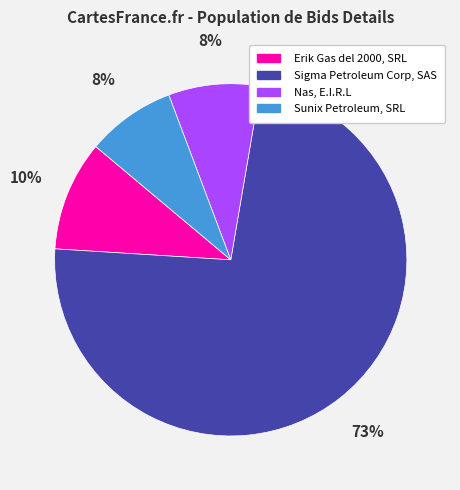

Which category has the biggest portion of the pie?

Sigma Petroleum Corp, SAS